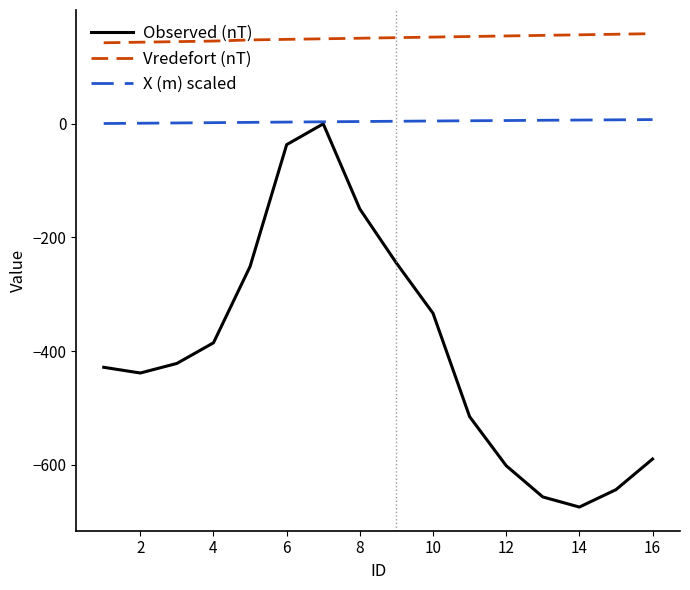

Which series has the largest total across all categories?

Vredefort (nT)